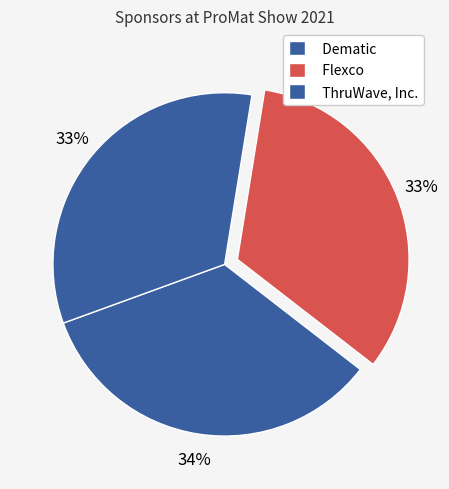

What percentage is the Flexco slice, to the nearest percent?

33%